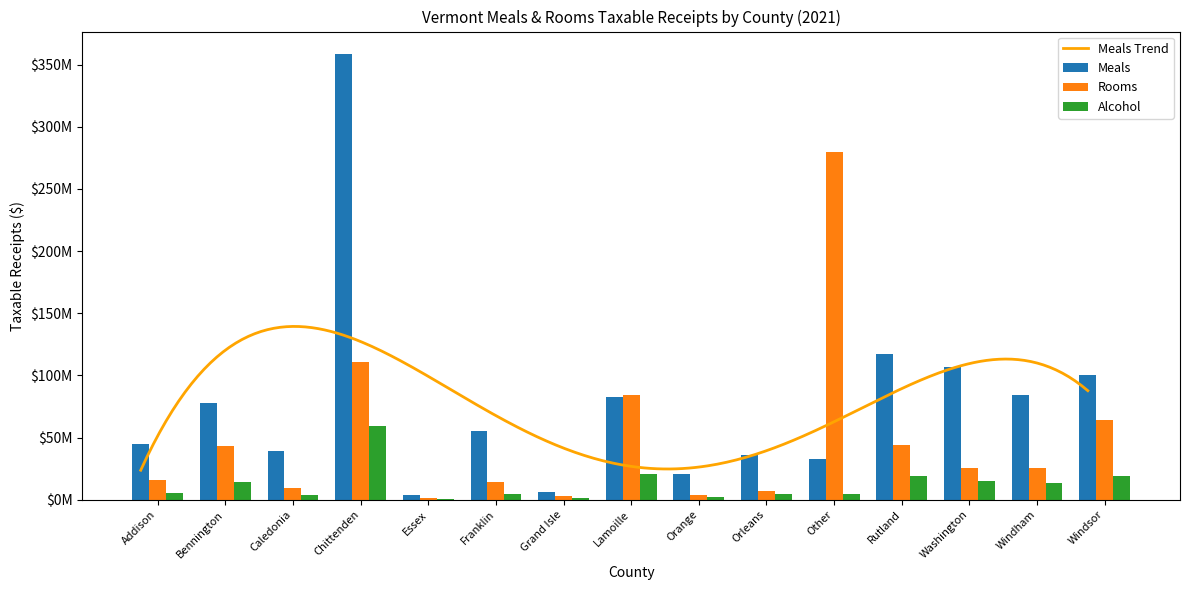

How many values in the Alcohol series exceed 5536782?

8